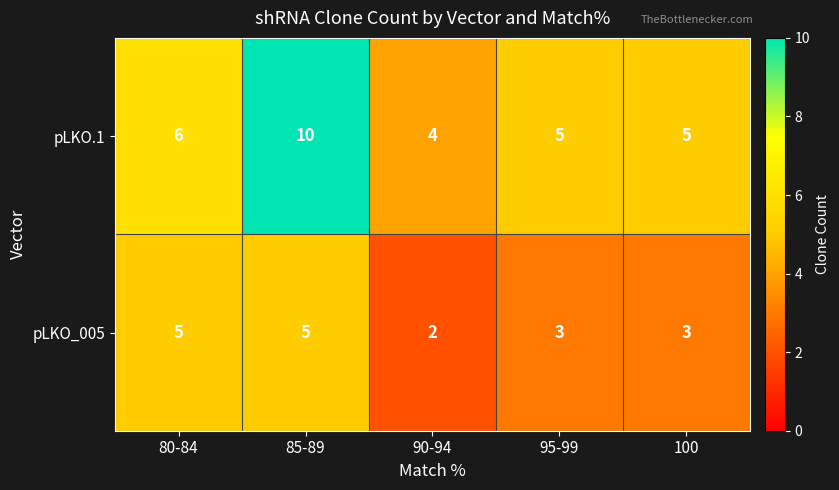

List the series in order of their overall mean, highest first.

pLKO.1, pLKO_005